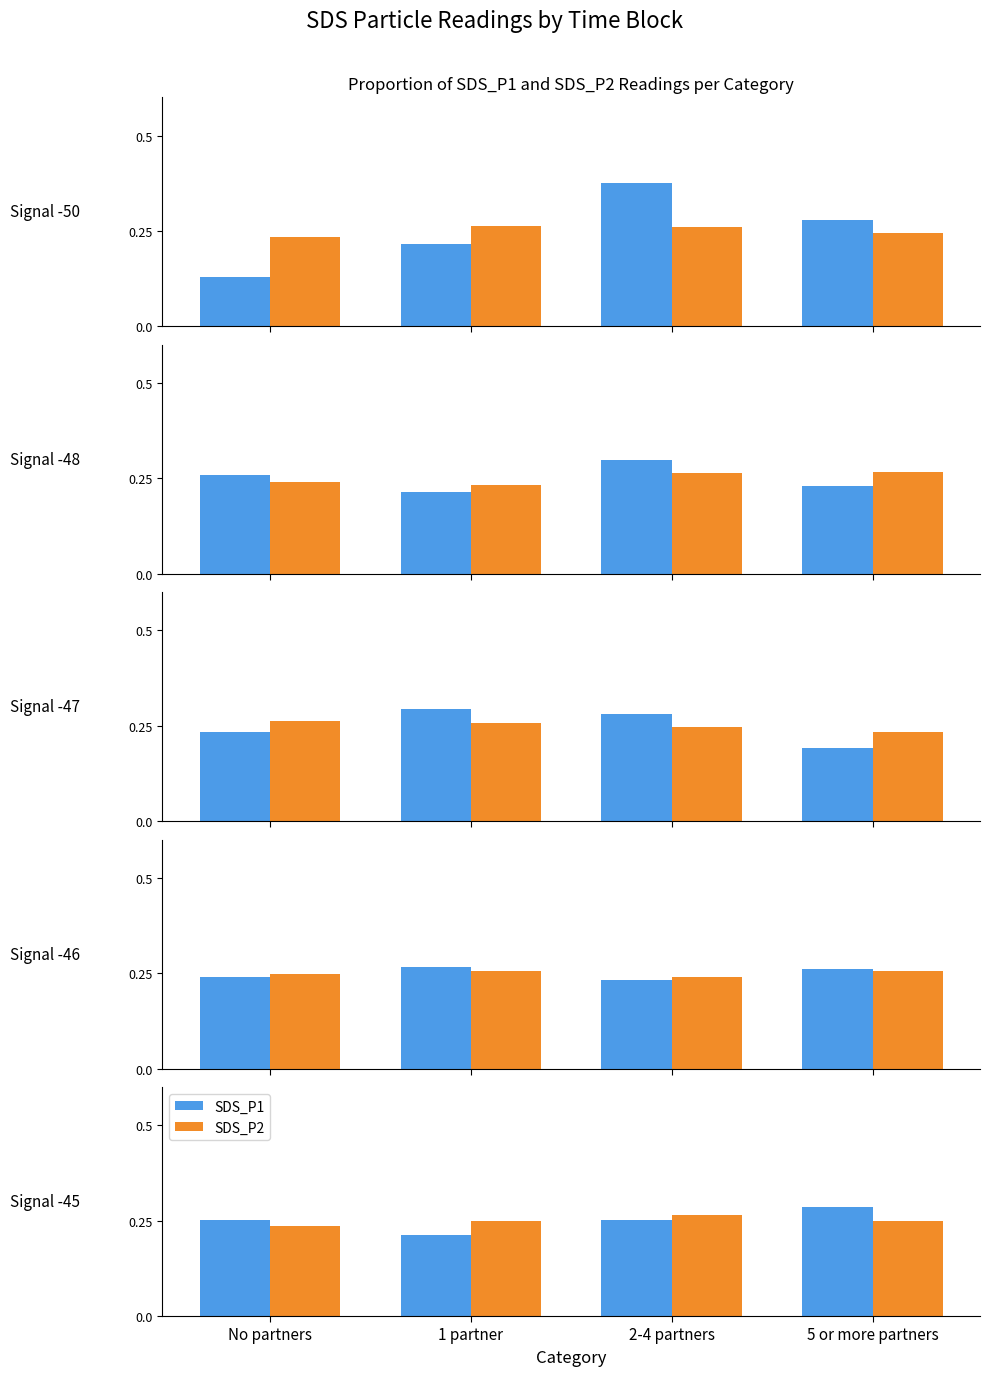

True or false: SDS_P1 has a value of 0.4 at No partners.

False